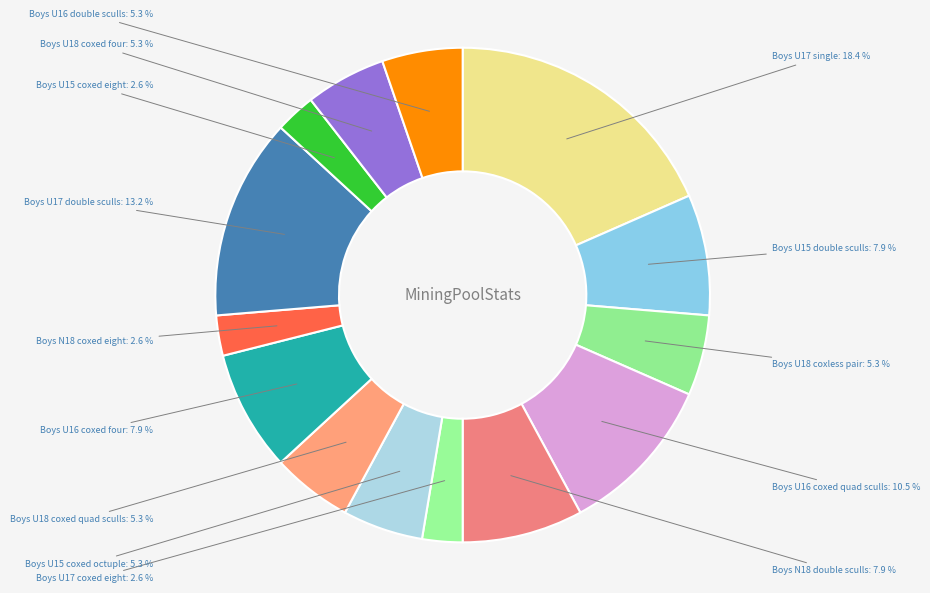

How many slices are in this pie chart?

14